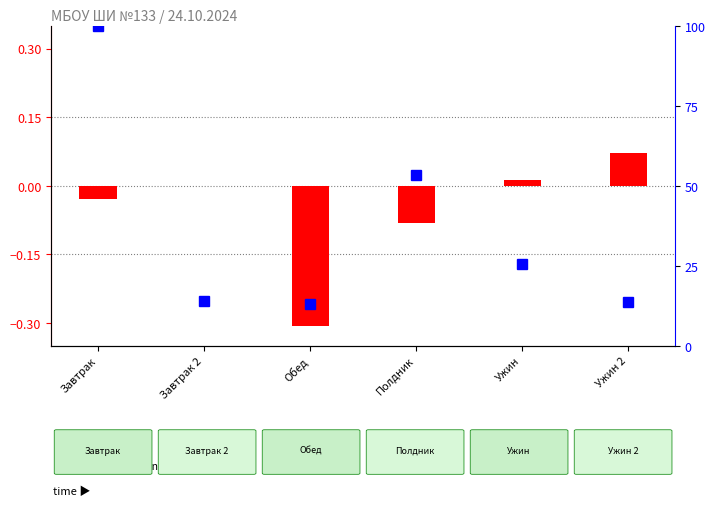

How many positive values does the log ratio series have?

2